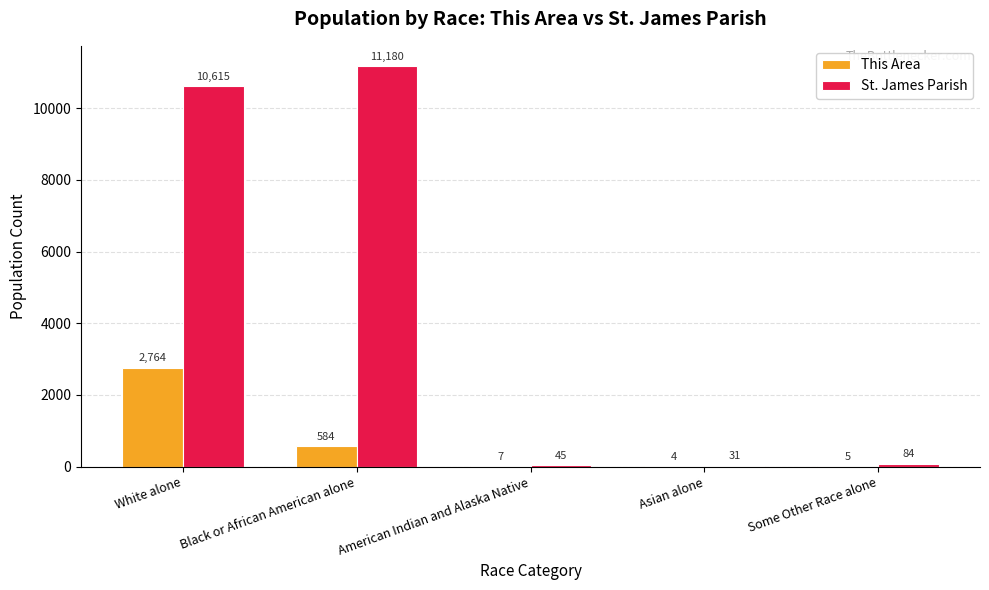

What is the sum of the This Area values at White alone and Black or African American alone?

3348